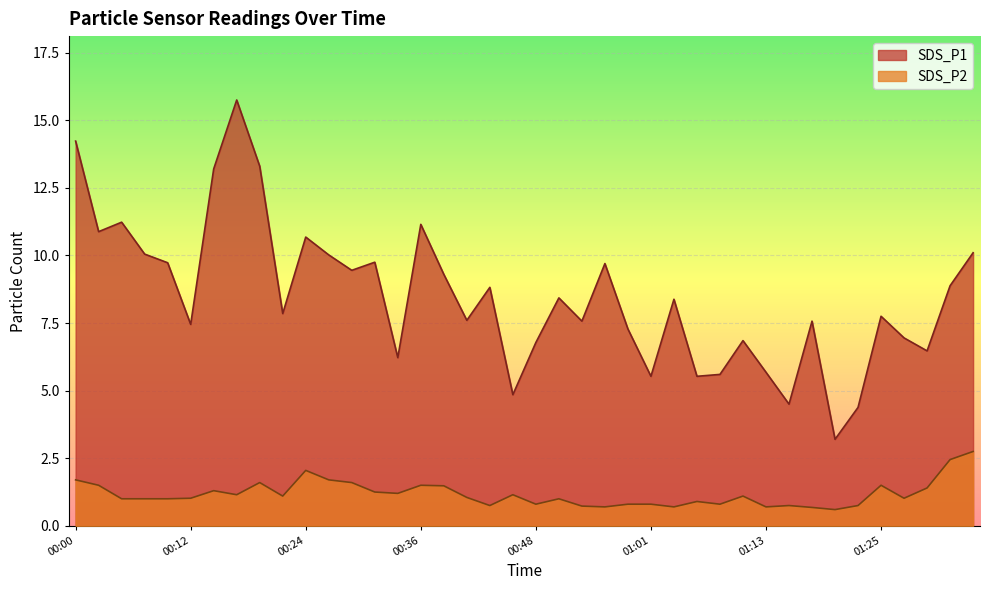

Reading left to right, what are all the values shown in this chart?

SDS_P1: 00:00=14.2	00:02=10.9	00:05=11.2	00:07=10.1	00:09=9.7	00:12=7.5	00:14=13.2	00:17=15.8	00:19=13.3	00:22=7.8	00:24=10.7	00:26=10.0	00:29=9.4	00:31=9.8	00:34=6.2	00:36=11.2	00:39=9.3	00:41=7.6	00:44=8.8	00:46=4.8	00:48=6.8	00:51=8.4	00:53=7.6	00:56=9.7	00:58=7.3	01:01=5.5	01:03=8.4	01:06=5.5	01:08=5.6	01:10=6.8	01:13=5.7	01:15=4.5	01:18=7.6	01:20=3.2	01:23=4.4	01:25=7.8	01:28=7.0	01:30=6.5	01:32=8.9	01:35=10.1
SDS_P2: 00:00=1.7	00:02=1.5	00:05=1.0	00:07=1.0	00:09=1.0	00:12=1.0	00:14=1.3	00:17=1.1	00:19=1.6	00:22=1.1	00:24=2.0	00:26=1.7	00:29=1.6	00:31=1.2	00:34=1.2	00:36=1.5	00:39=1.5	00:41=1.1	00:44=0.8	00:46=1.1	00:48=0.8	00:51=1.0	00:53=0.7	00:56=0.7	00:58=0.8	01:01=0.8	01:03=0.7	01:06=0.9	01:08=0.8	01:10=1.1	01:13=0.7	01:15=0.8	01:18=0.7	01:20=0.6	01:23=0.8	01:25=1.5	01:28=1.0	01:30=1.4	01:32=2.5	01:35=2.8